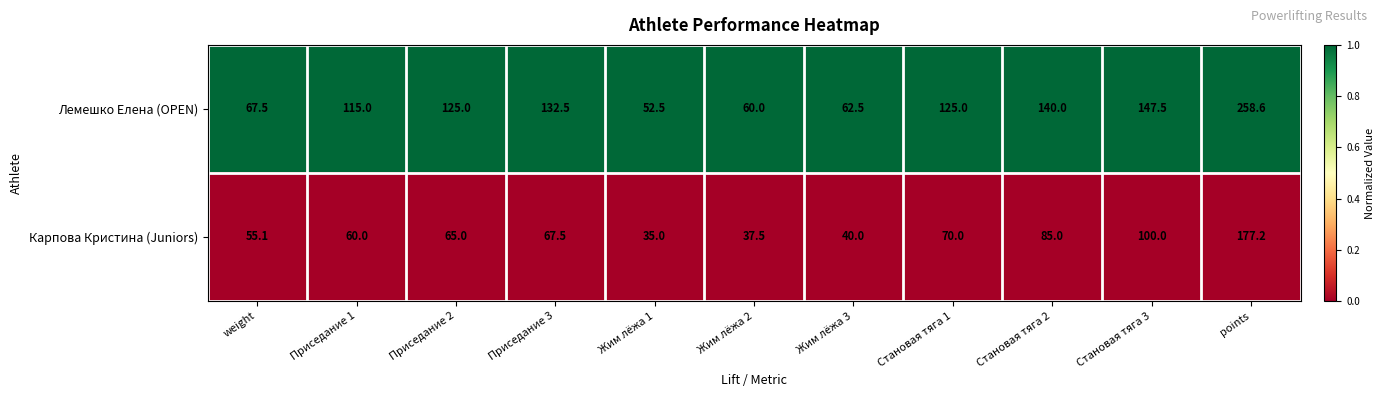

The value of Лемешко Елена (OPEN) at Становая тяга 2 is 197.5. True or false?

False